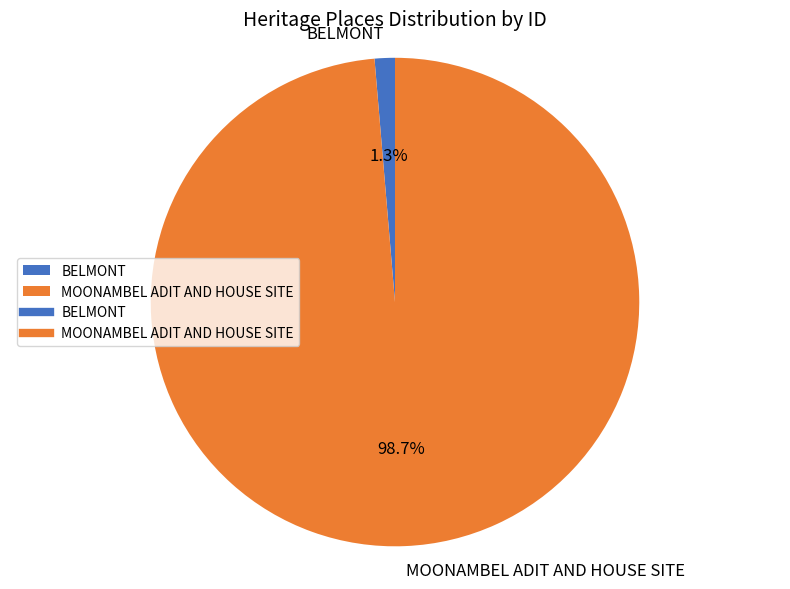

What is the total percentage of BELMONT and MOONAMBEL ADIT AND HOUSE SITE?

100.0%